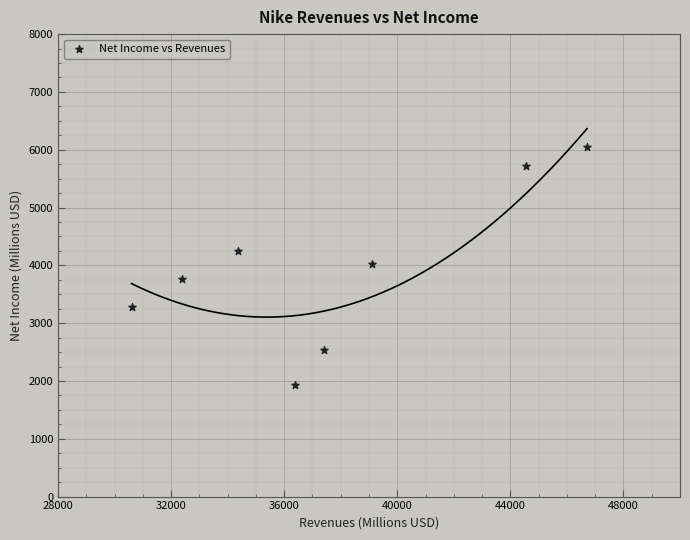

What is the average X value?

37686